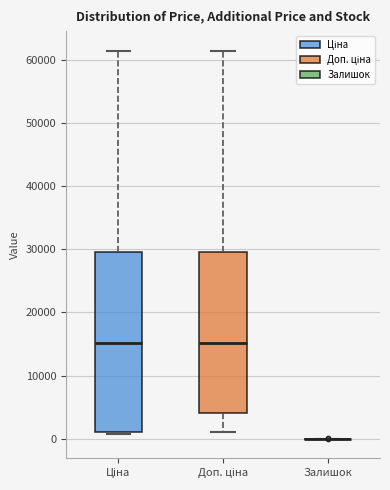

Where does the upper whisker of the box for Ціна end on the y-axis? The values are not printed on the chart, so give them approximately, as read against the axis.

61000